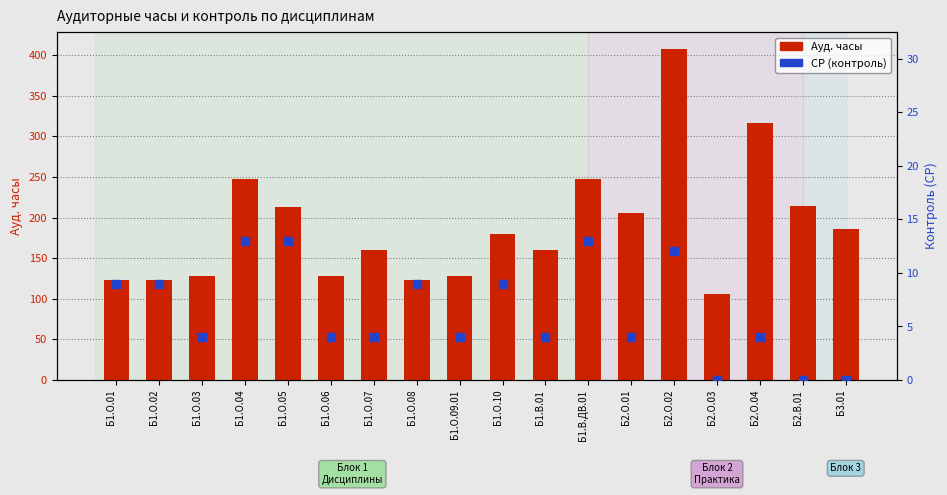

Which series has the largest total across all categories?

Ауд. часы